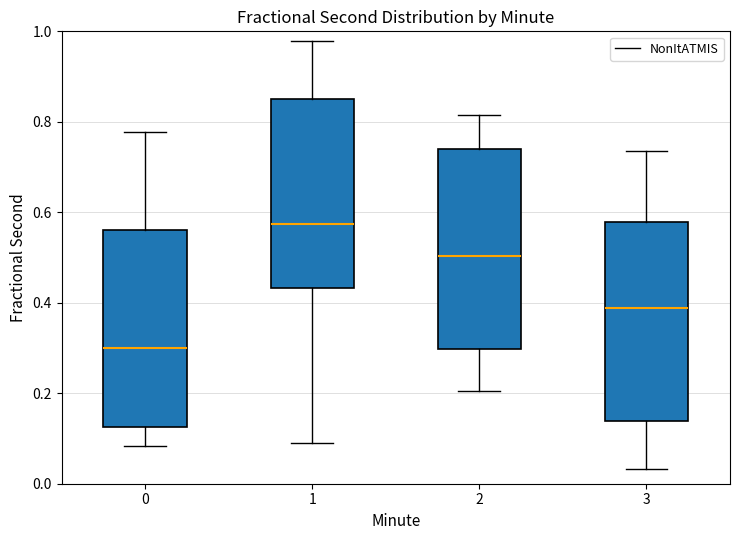

Reading left to right, read every box against the y-axis: the position of its median line, the range the box covers, and the ends of its whiskers. The values are not printed on the chart, so give them approximately, as read against the axis.

0: median 0.30, box 0.12 to 0.56, whiskers 0.08 to 0.78
1: median 0.58, box 0.44 to 0.84, whiskers 0.08 to 0.98
2: median 0.50, box 0.30 to 0.74, whiskers 0.20 to 0.82
3: median 0.38, box 0.14 to 0.58, whiskers 0.04 to 0.74